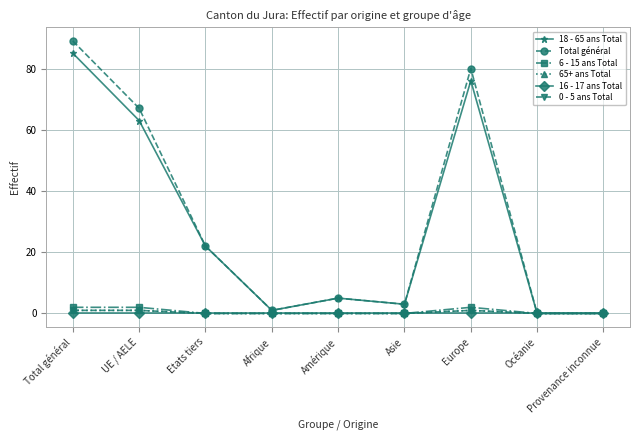

Is it true that 6 - 15 ans Total equals 0 at Provenance inconnue?

True